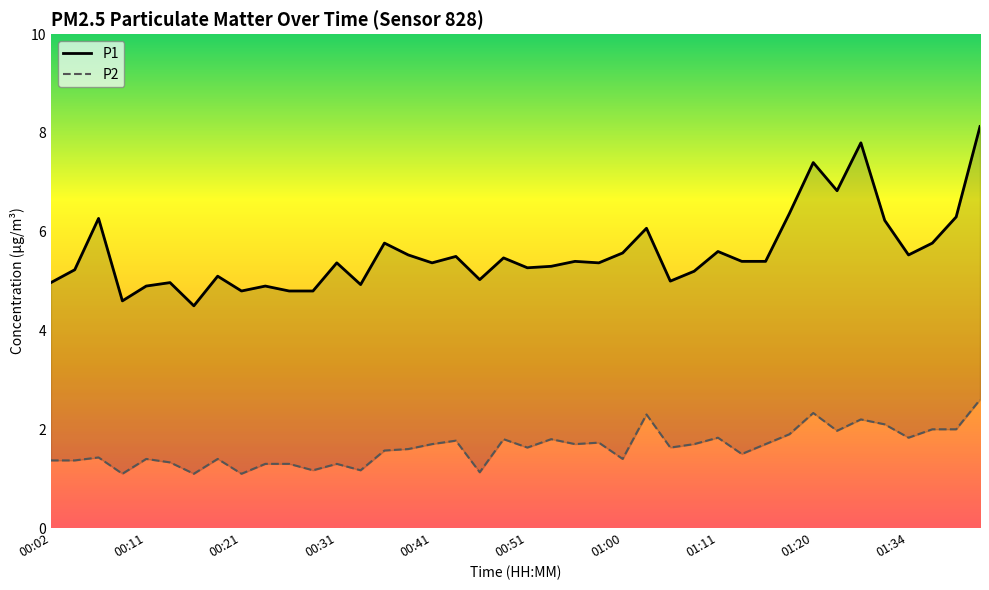

What is the highest value of the P2 series?

2.6